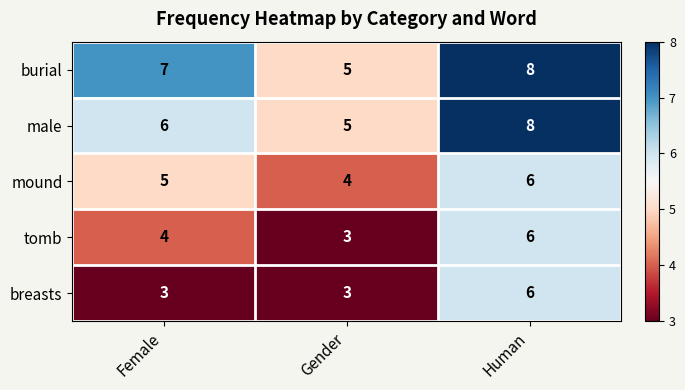

What is the minimum value for male?

5